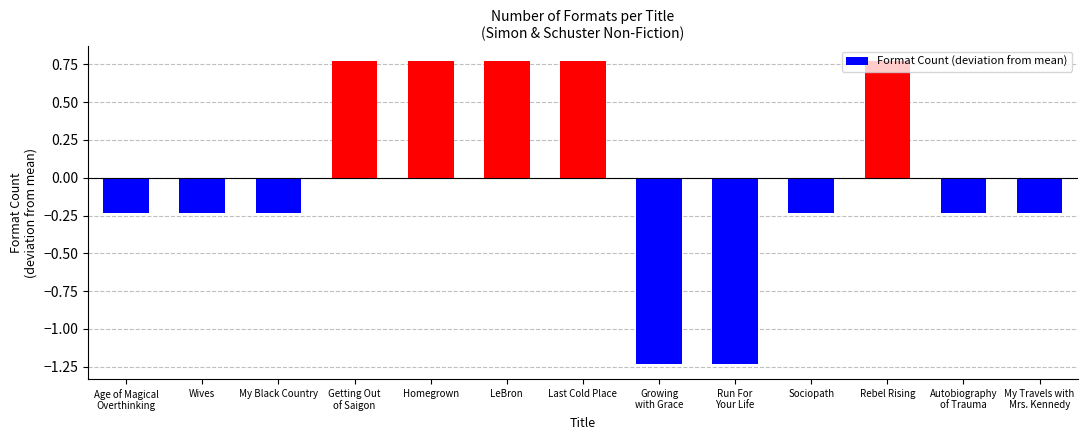

Which has a higher value, Sociopath or Last Cold Place?

Last Cold Place